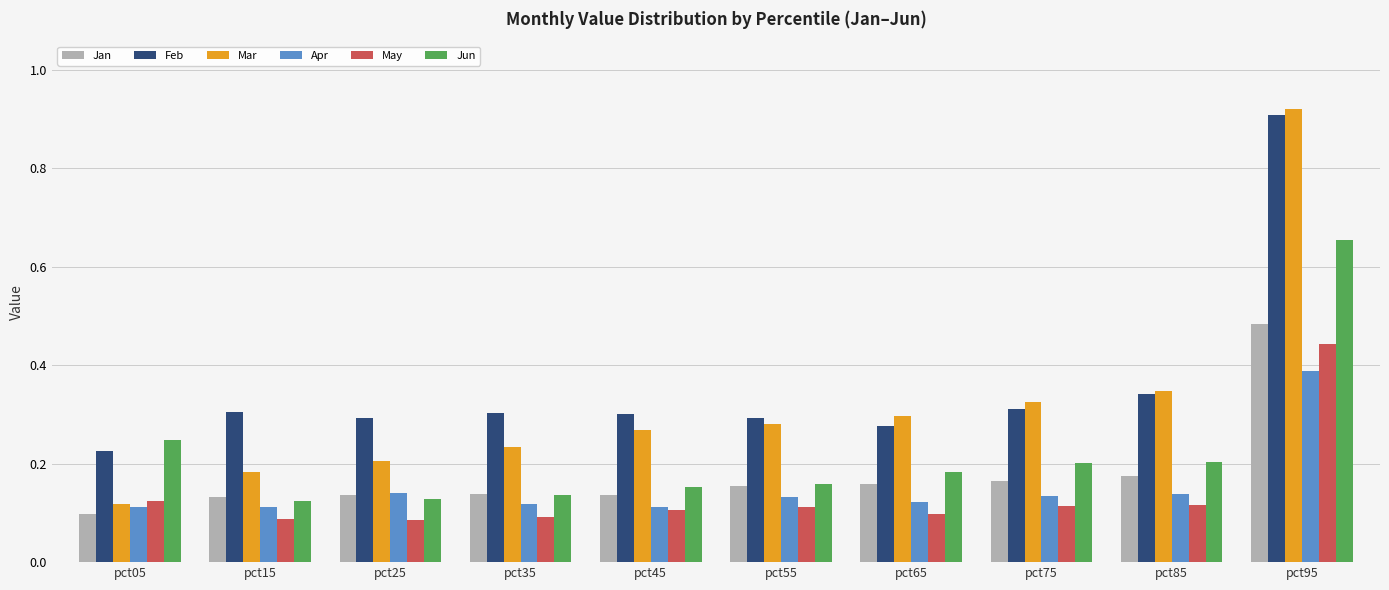

What is the total value across all series at pct45?

1.1